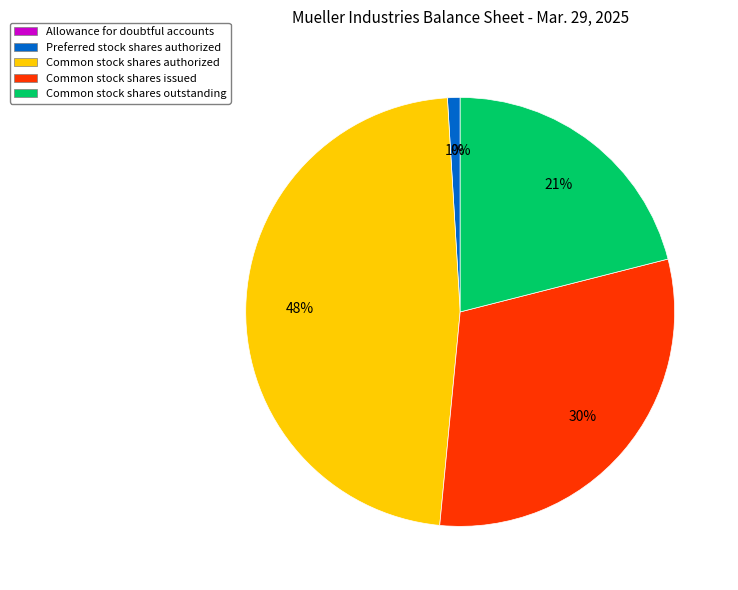

To the nearest percent, what is the average slice percentage?

20%